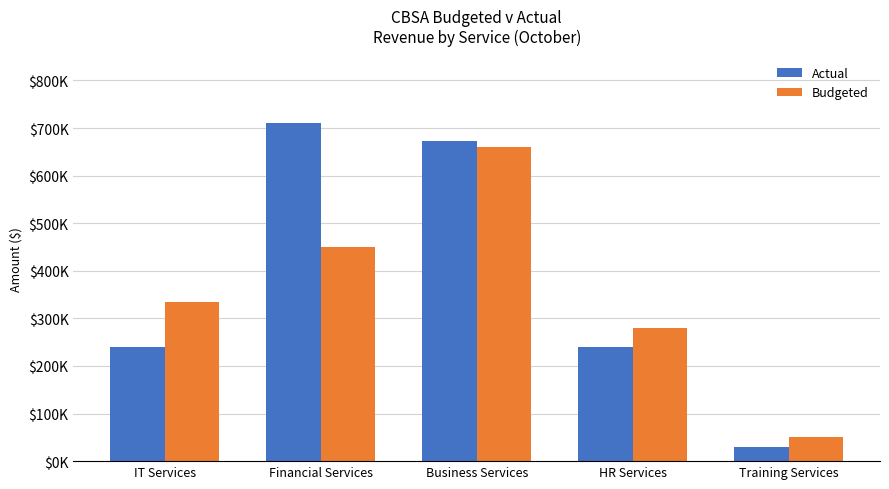

Which label corresponds to the smallest value in the chart?

Training Services